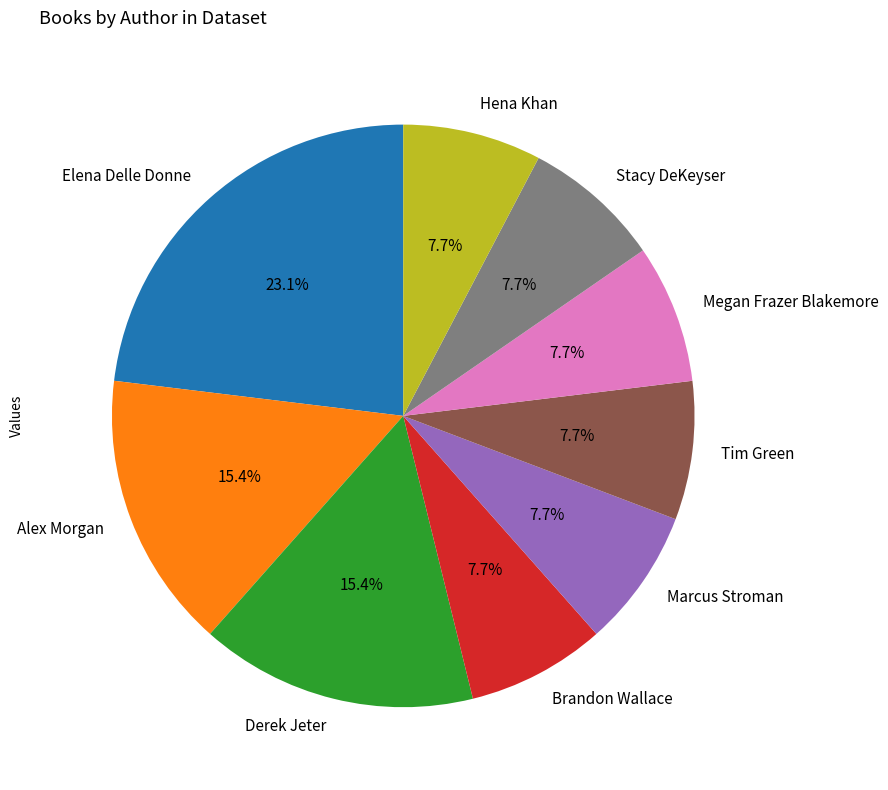

True or false: Stacy DeKeyser accounts for 1% of the total.

False